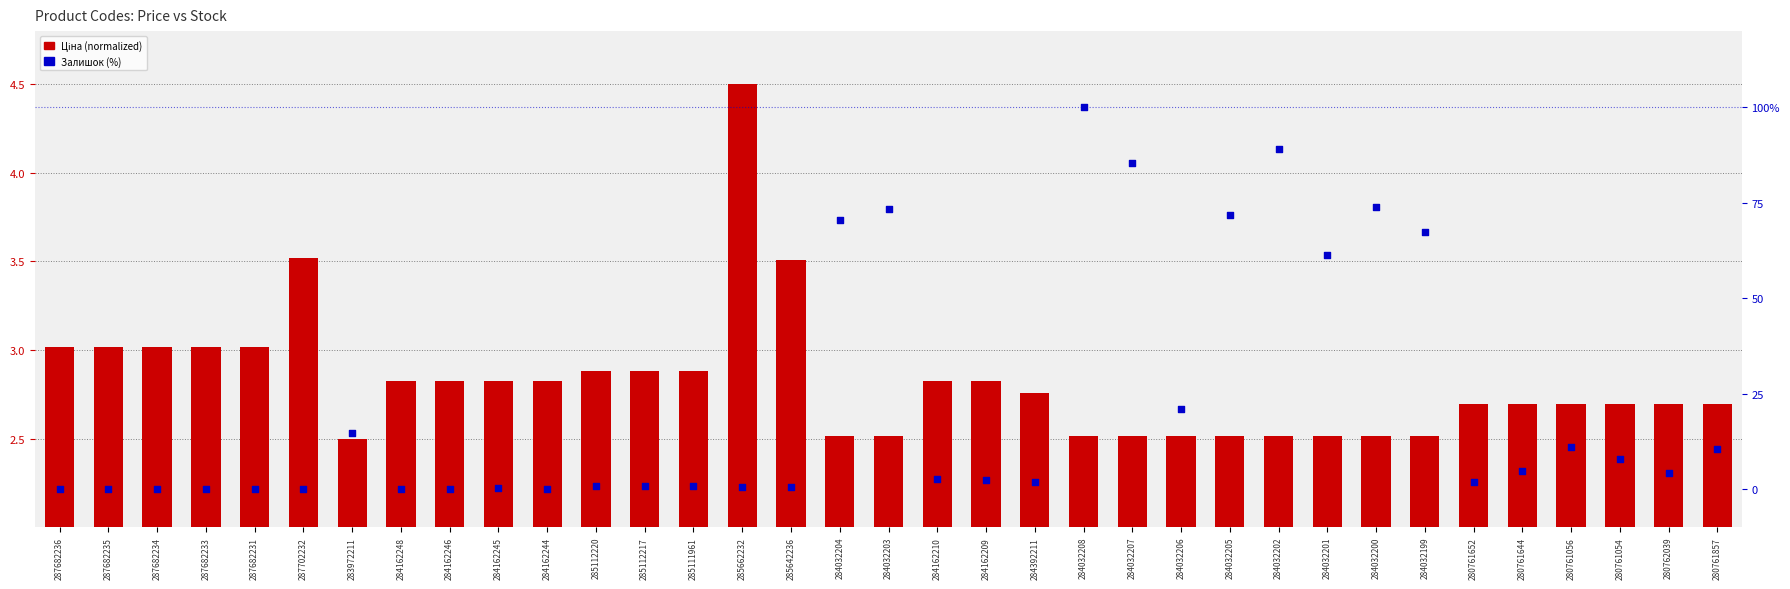

Is the value of Залишок (%) at 287682235 greater than the value of Ціна (normalized) at 284032204?

No